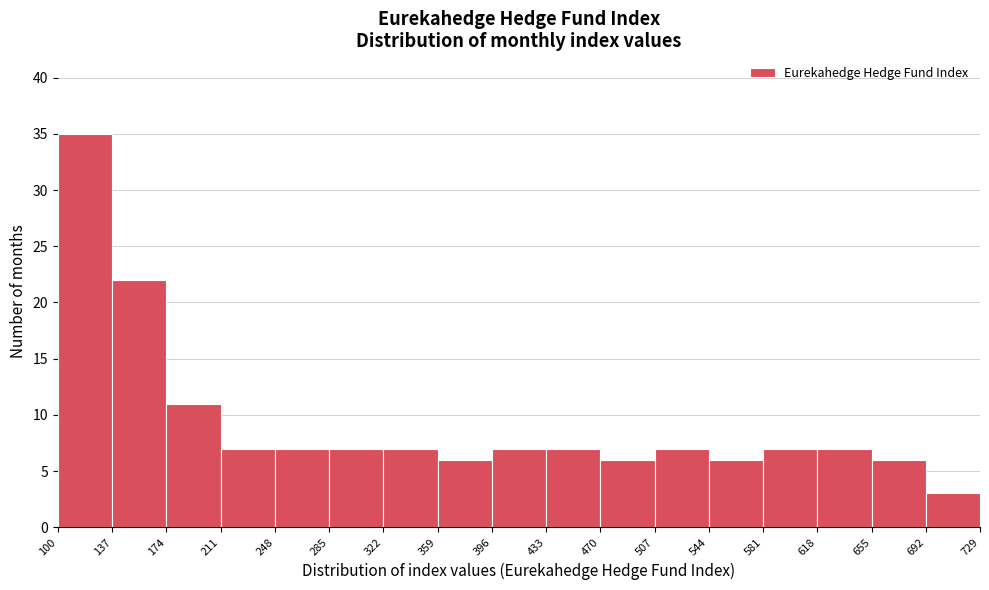

Reading left to right, list every bar in this chart as the range it spans on the x-axis followed by its height. The values are not printed on the chart, so give them approximately, as read against the axis.

100 to 137: 35
137 to 174: 22
174 to 211: 11
211 to 248: 7
248 to 285: 7
285 to 322: 7
322 to 359: 7
359 to 396: 6
396 to 433: 7
433 to 470: 7
470 to 507: 6
507 to 544: 7
544 to 581: 6
581 to 618: 7
618 to 655: 7
655 to 692: 6
692 to 729: 3